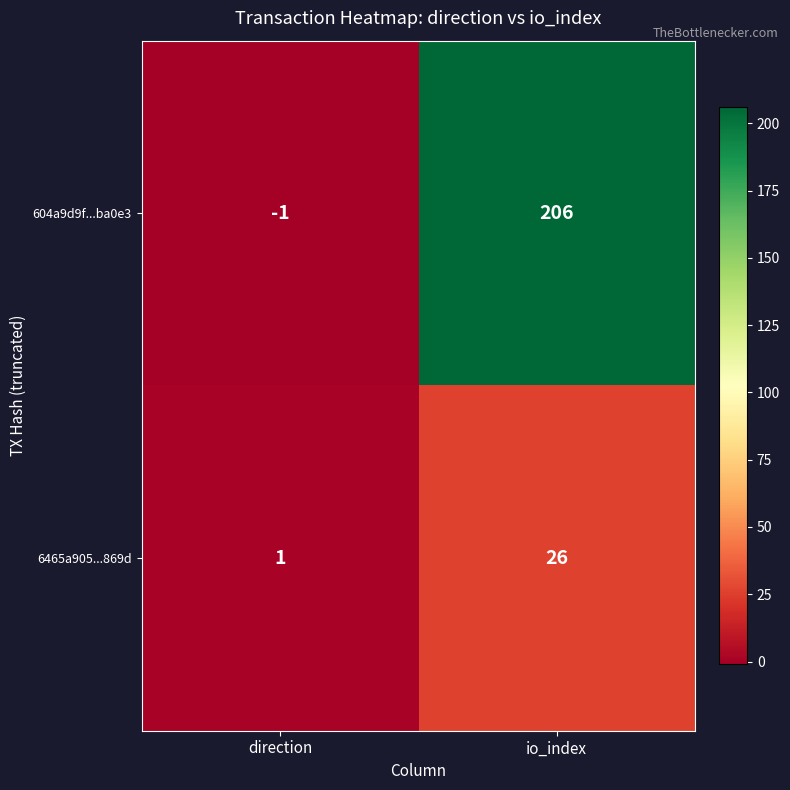

At which category is the sum across all series the highest?

io_index